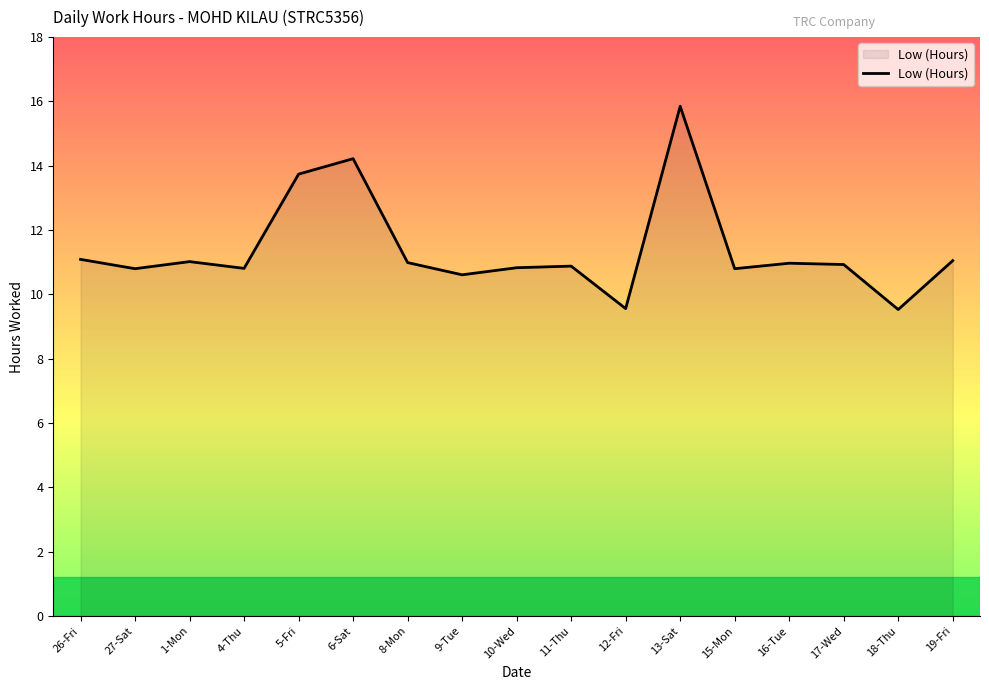

Is it true that the value at 6-Sat is 14.2?

True